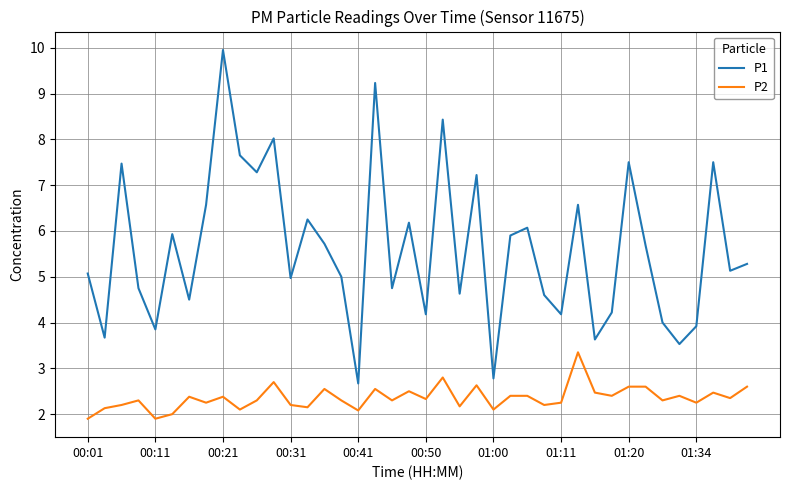

True or false: P2 and P1 intersect in this chart.

False